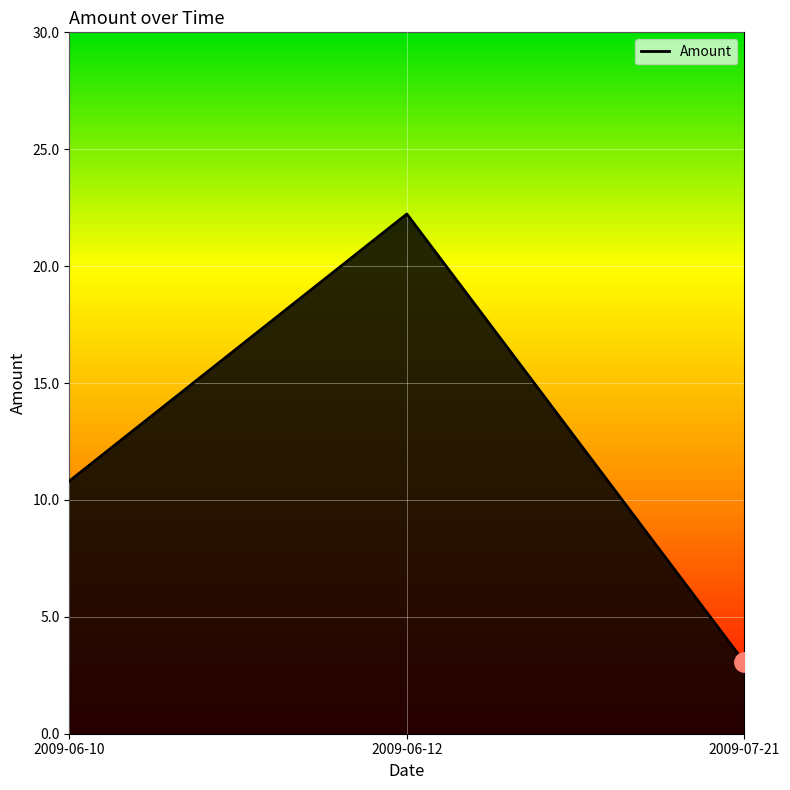

Rank the categories by value from highest to lowest.

2009-06-12, 2009-06-10, 2009-07-21